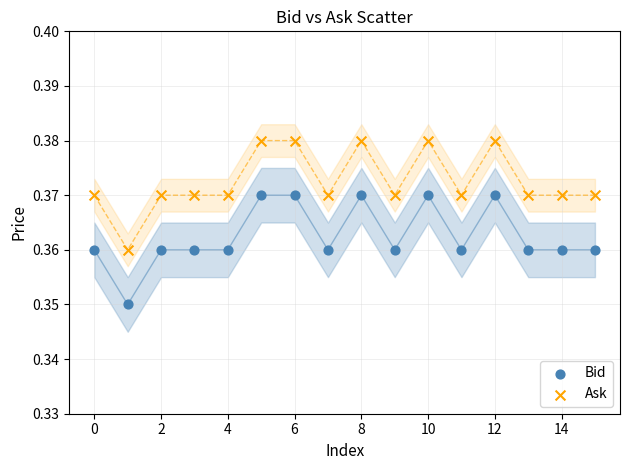

What are all the series names shown in the legend?

Bid, Ask